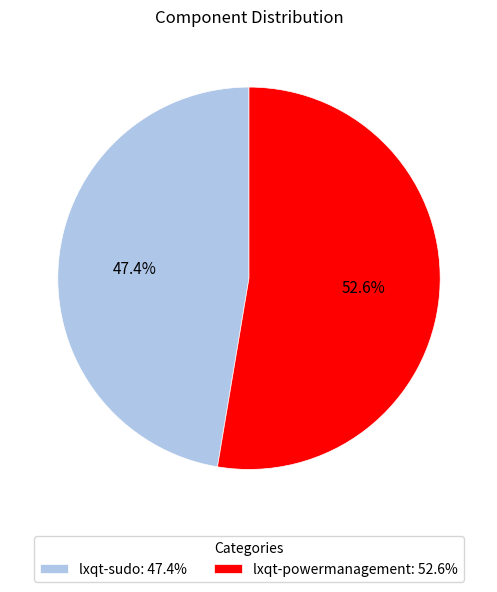

What is the largest slice in the pie chart?

lxqt-powermanagement